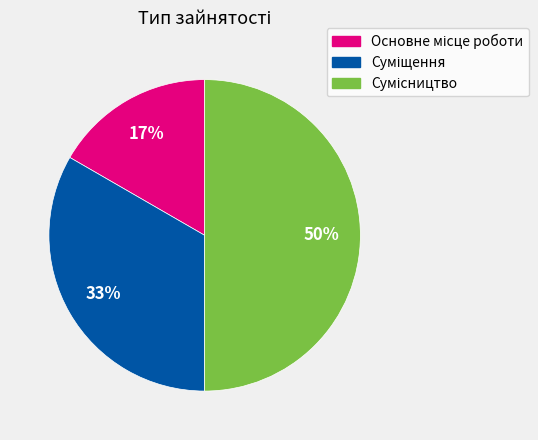

How many segments does this pie chart have?

3